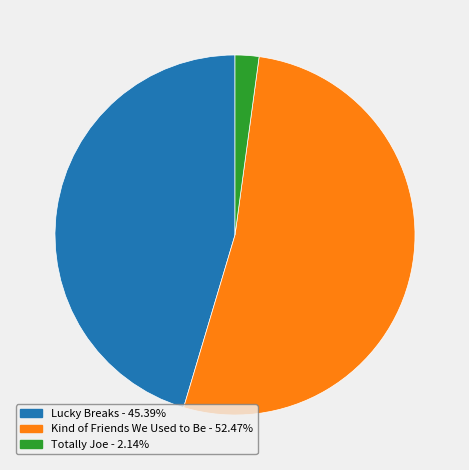

Does any single category account for the majority?

Yes